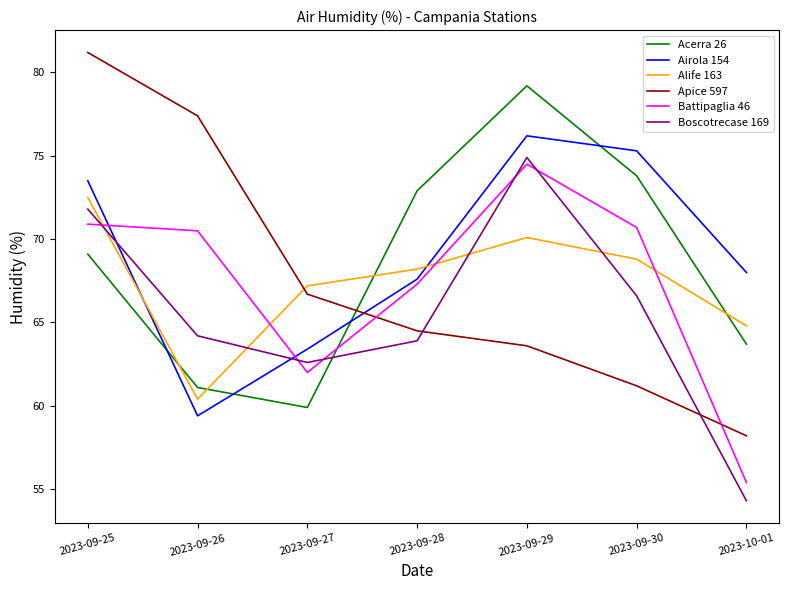

How many lines are shown in the chart?

6